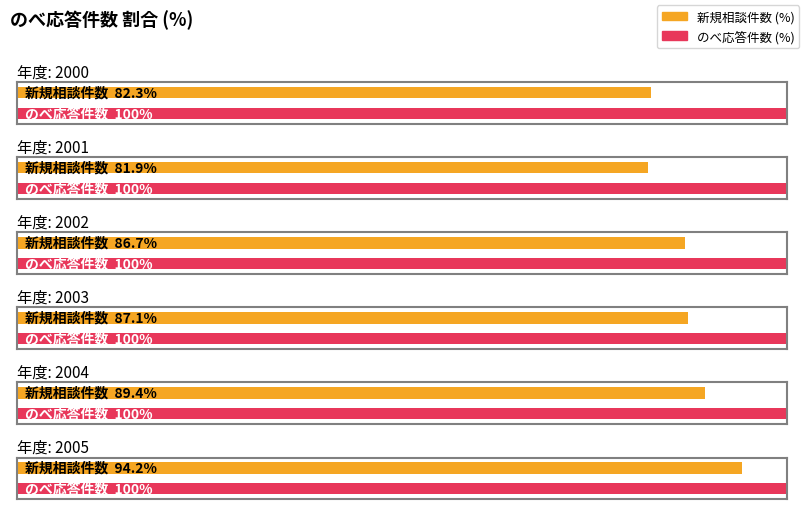

The のべ応答件数 series shows 156.1 at 2004. True or false?

False